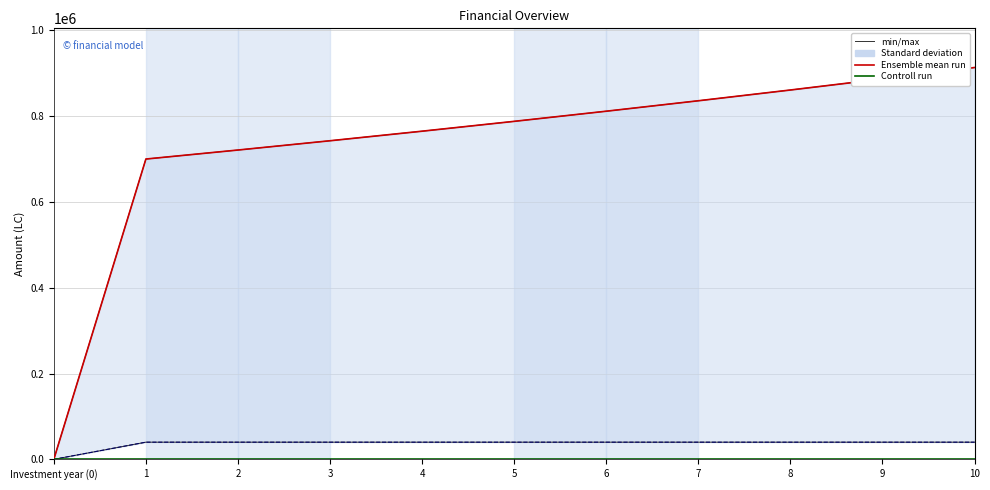

Reading right to left, what are all the values shown in this chart?

min/max: 10=913341.2	9=886739.1	8=860911.7	7=835836.6	6=811491.9	5=787856.2	4=764908.9	3=742630.0	2=721000.0	1=700000.0	Investment year (0)=0.0
Ensemble mean run: 10=913341.2	9=886739.1	8=860911.7	7=835836.6	6=811491.9	5=787856.2	4=764908.9	3=742630.0	2=721000.0	1=700000.0	Investment year (0)=0.0
Controll run: 10=0.0	9=0.0	8=0.0	7=0.0	6=0.0	5=0.0	4=0.0	3=0.0	2=0.0	1=0.0	Investment year (0)=0.0